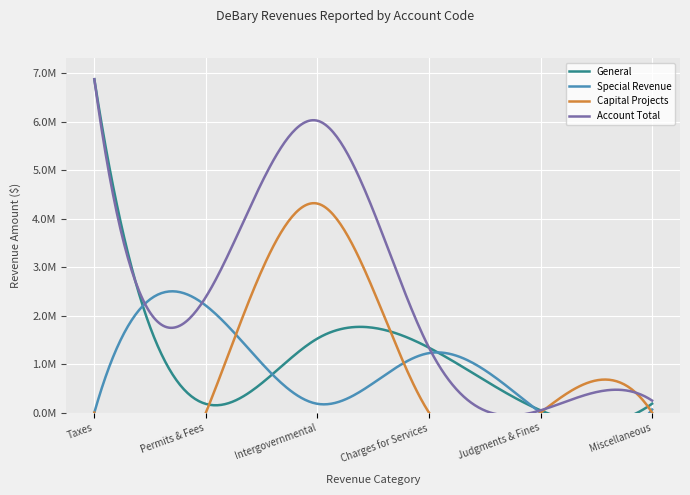

What is the label of the 1st point from the left?

Taxes